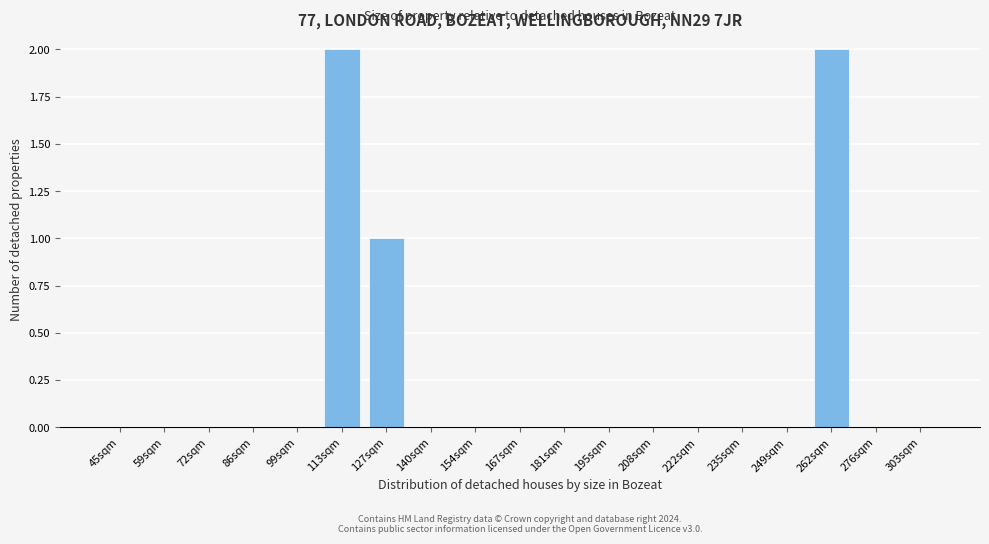

Reading left to right, what are all the values shown in this chart?

45sqm=0	59sqm=0	72sqm=0	86sqm=0	99sqm=0	113sqm=2	127sqm=1	140sqm=0	154sqm=0	167sqm=0	181sqm=0	195sqm=0	208sqm=0	222sqm=0	235sqm=0	249sqm=0	262sqm=2	276sqm=0	303sqm=0